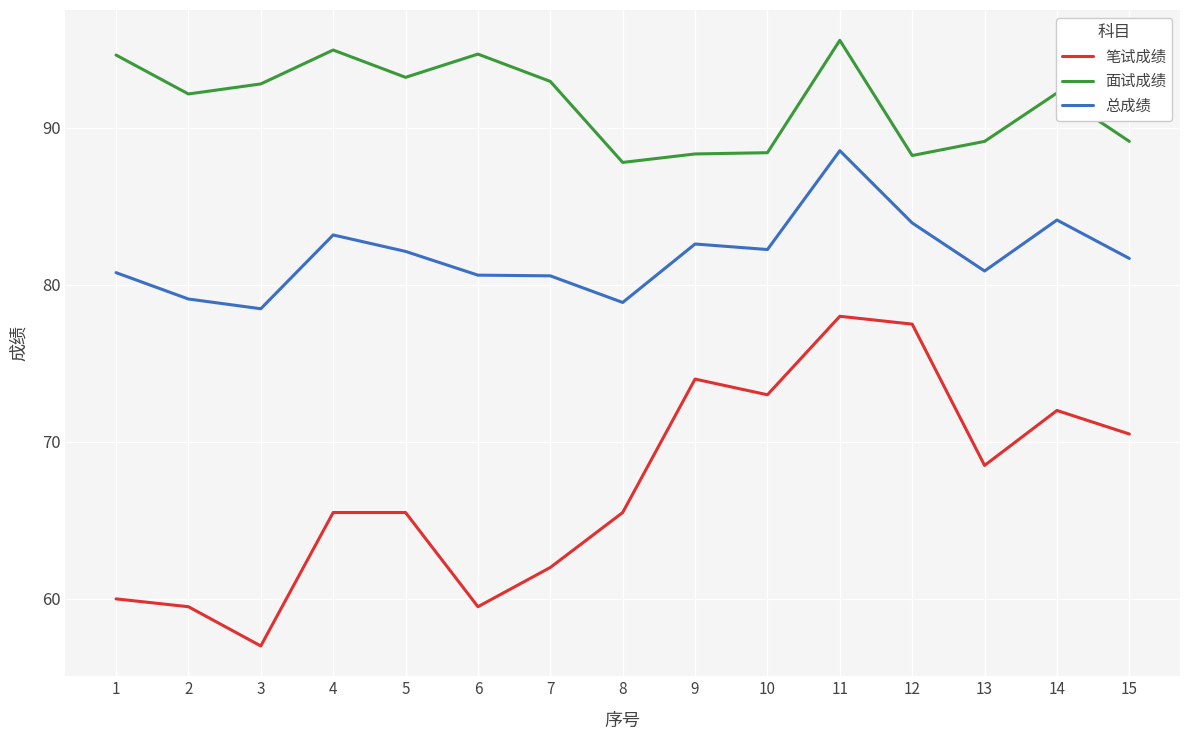

Rank the series at 11 from highest to lowest value.

面试成绩, 总成绩, 笔试成绩